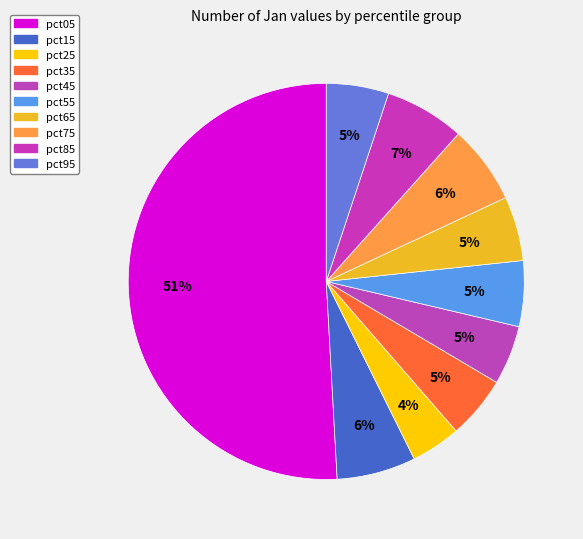

What percentage do pct25 and pct65 together represent?

9.3%